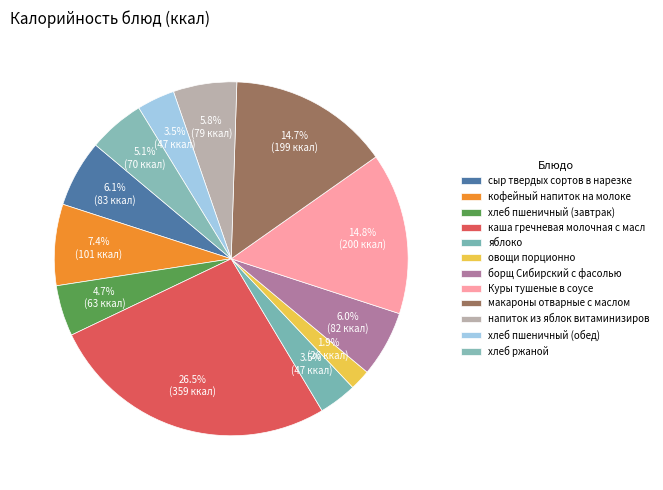

How many slices are in this pie chart?

12